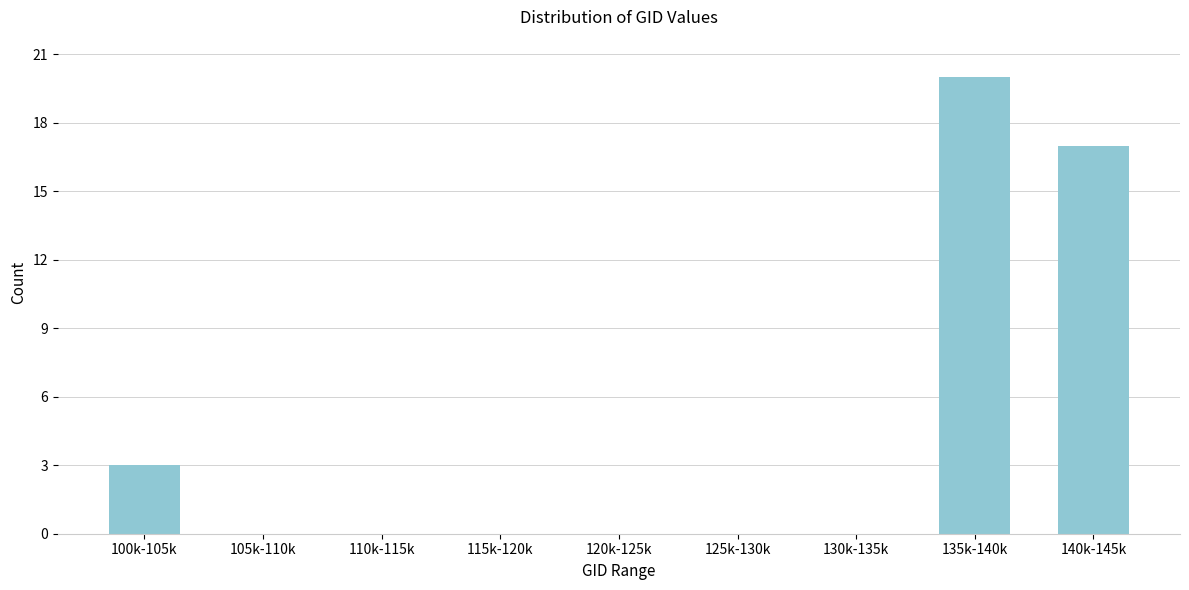

Reading right to left, transcribe all the data shown in this chart.

140k-145k=17	135k-140k=20	130k-135k=0	125k-130k=0	120k-125k=0	115k-120k=0	110k-115k=0	105k-110k=0	100k-105k=3